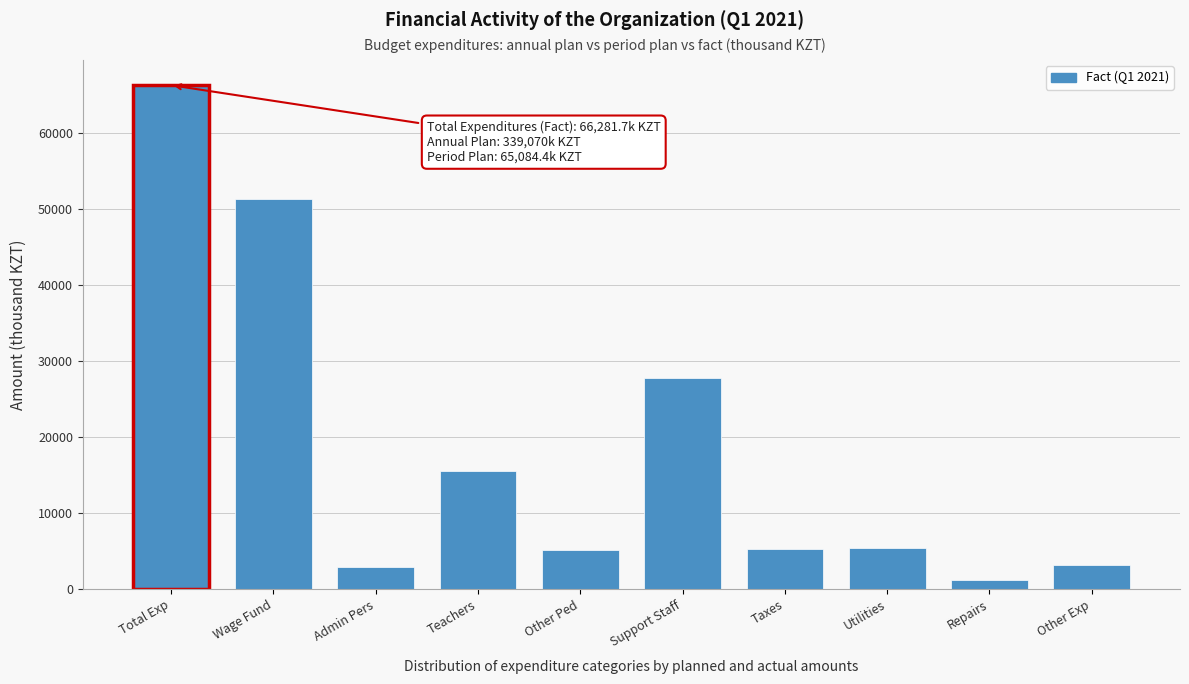

What is the label of the 2nd bar from the left?

Wage Fund